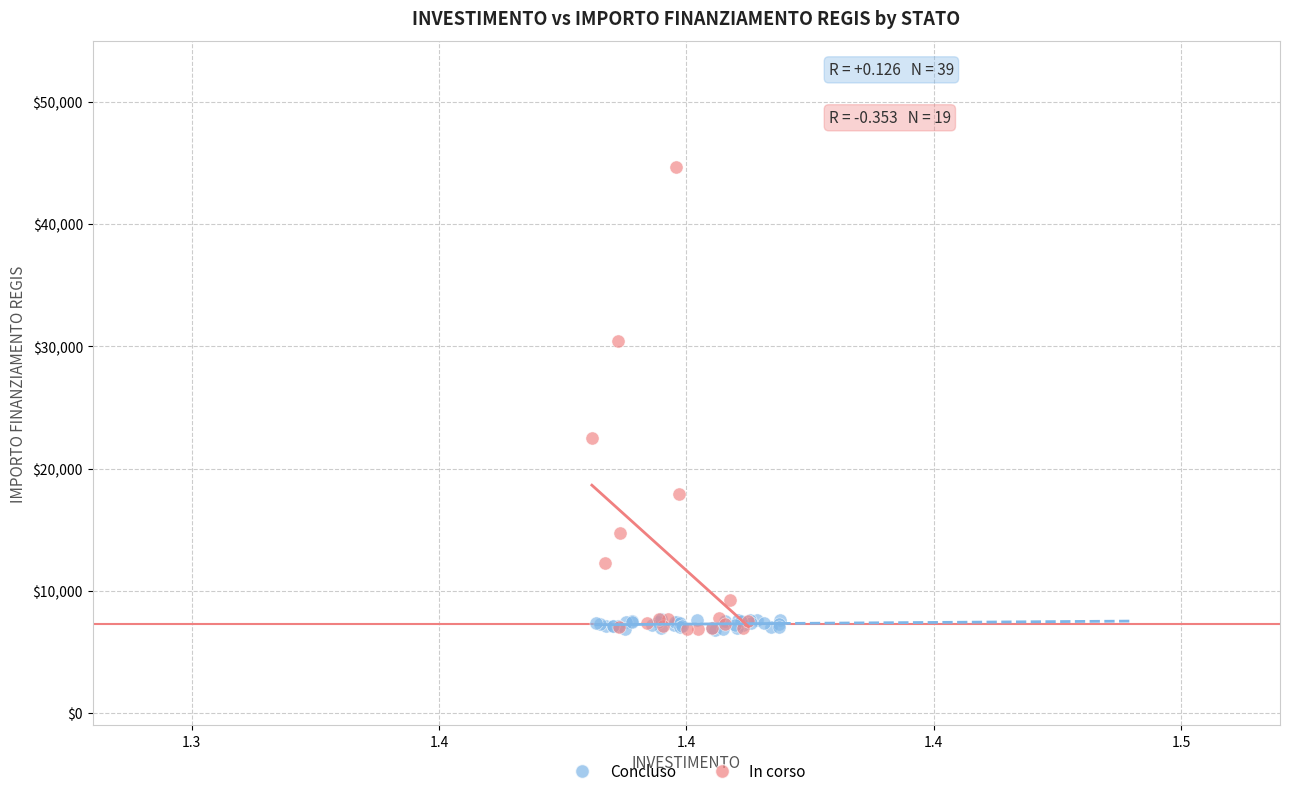

Which series reaches the maximum Y coordinate?

In corso